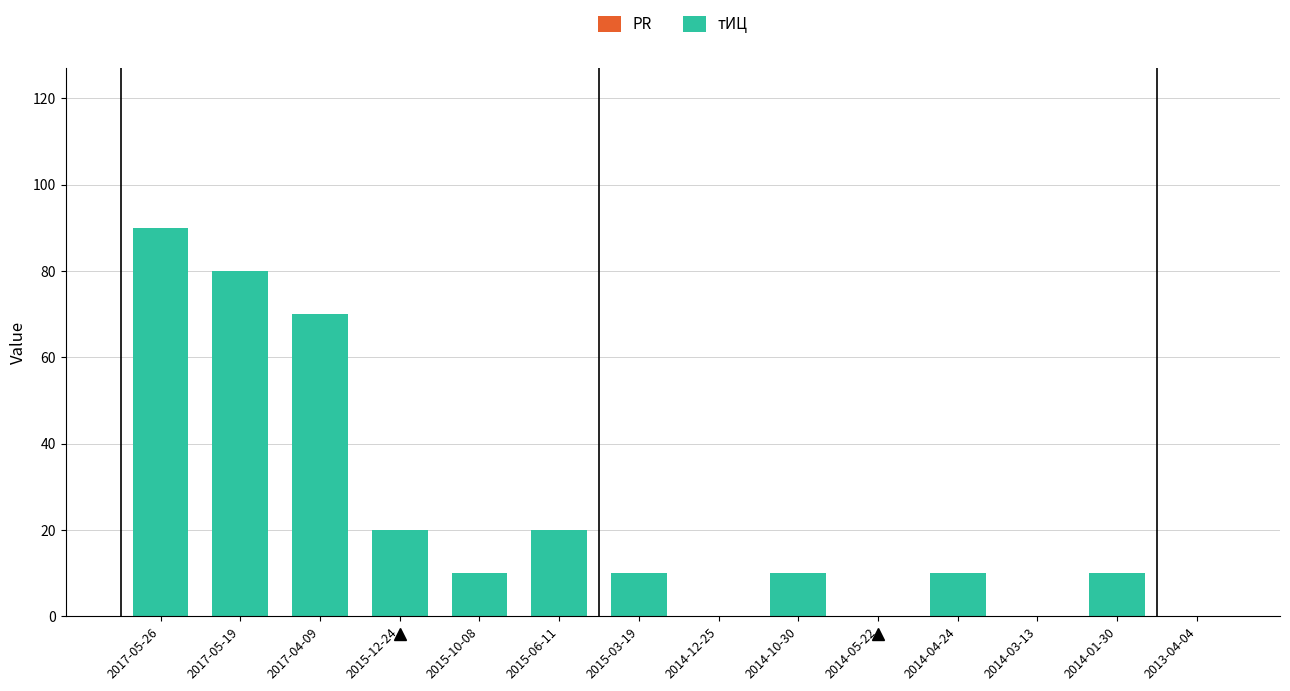

The chart shows a value of 52 at 2014-05-22. True or false?

False